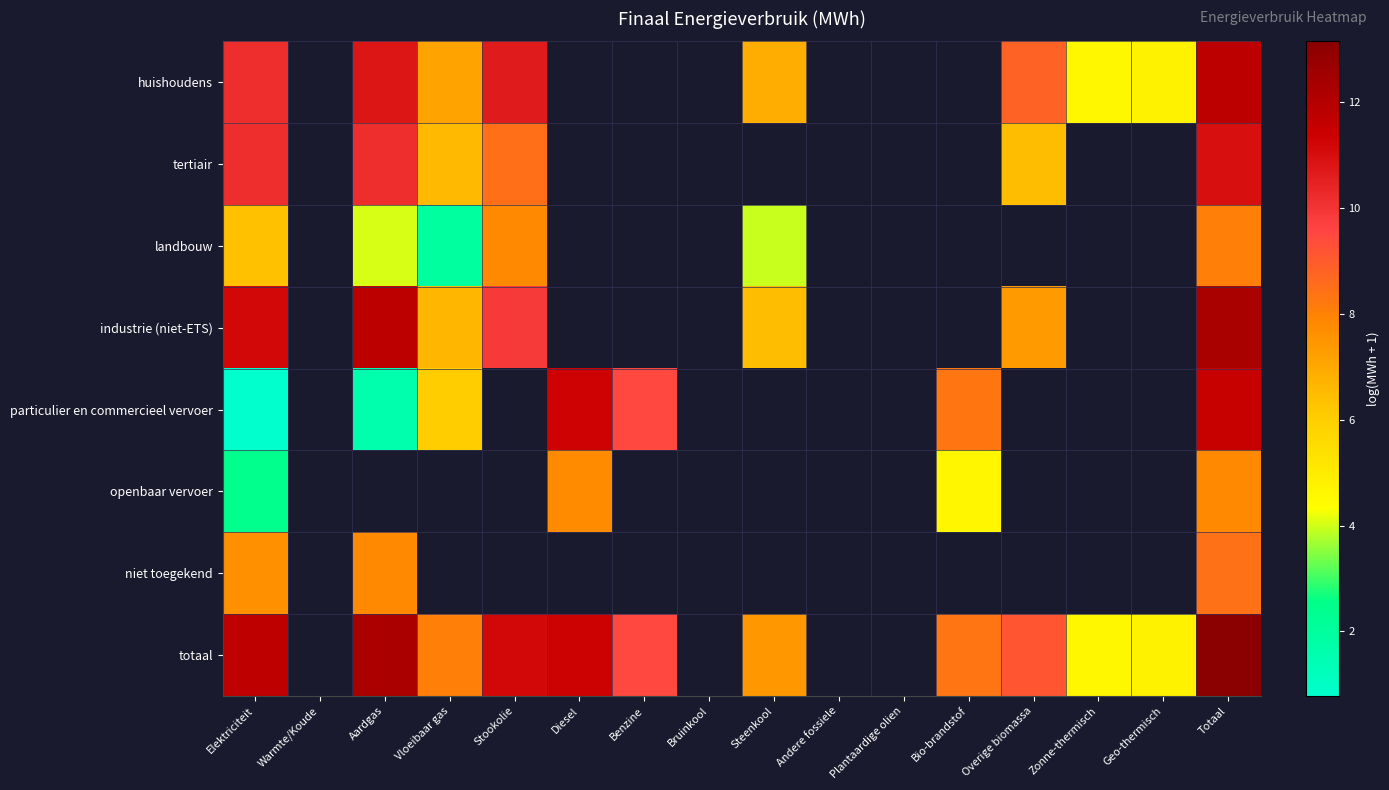

What is the maximum value shown in the chart?

13.2